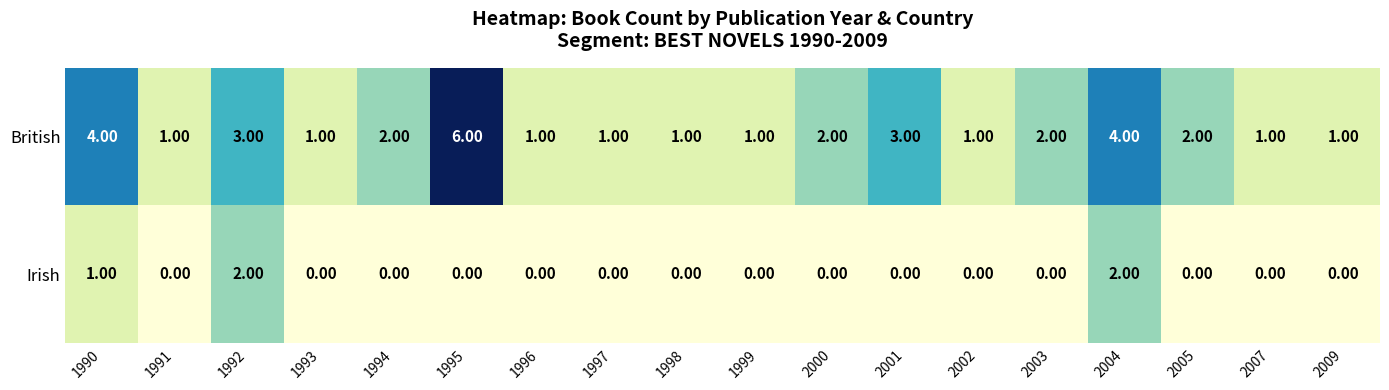

Which series has the largest range (max minus min)?

British